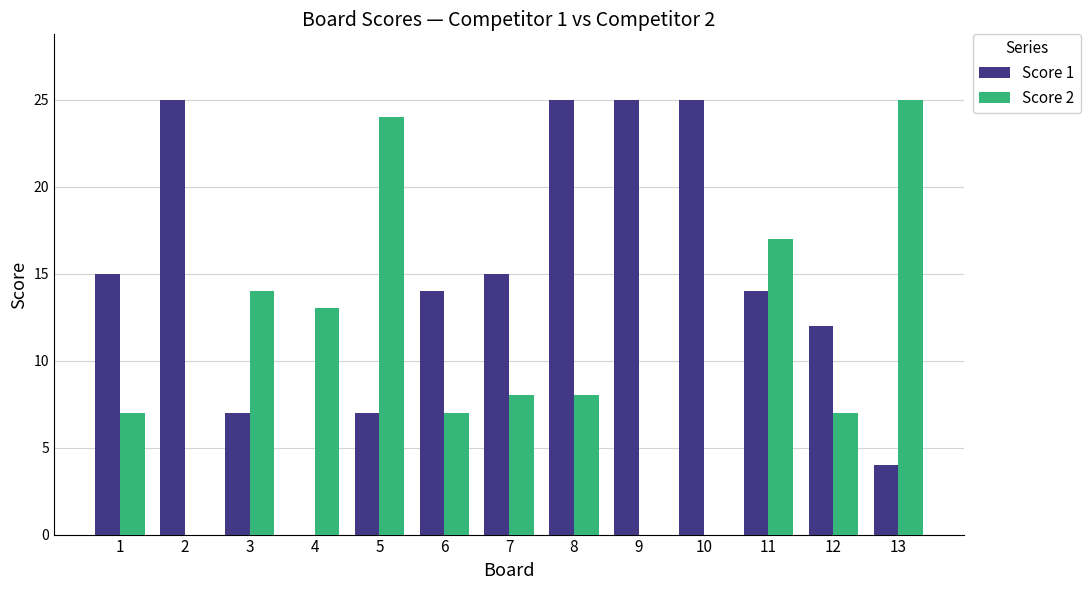

What are all the series names shown in the legend?

Score 1, Score 2